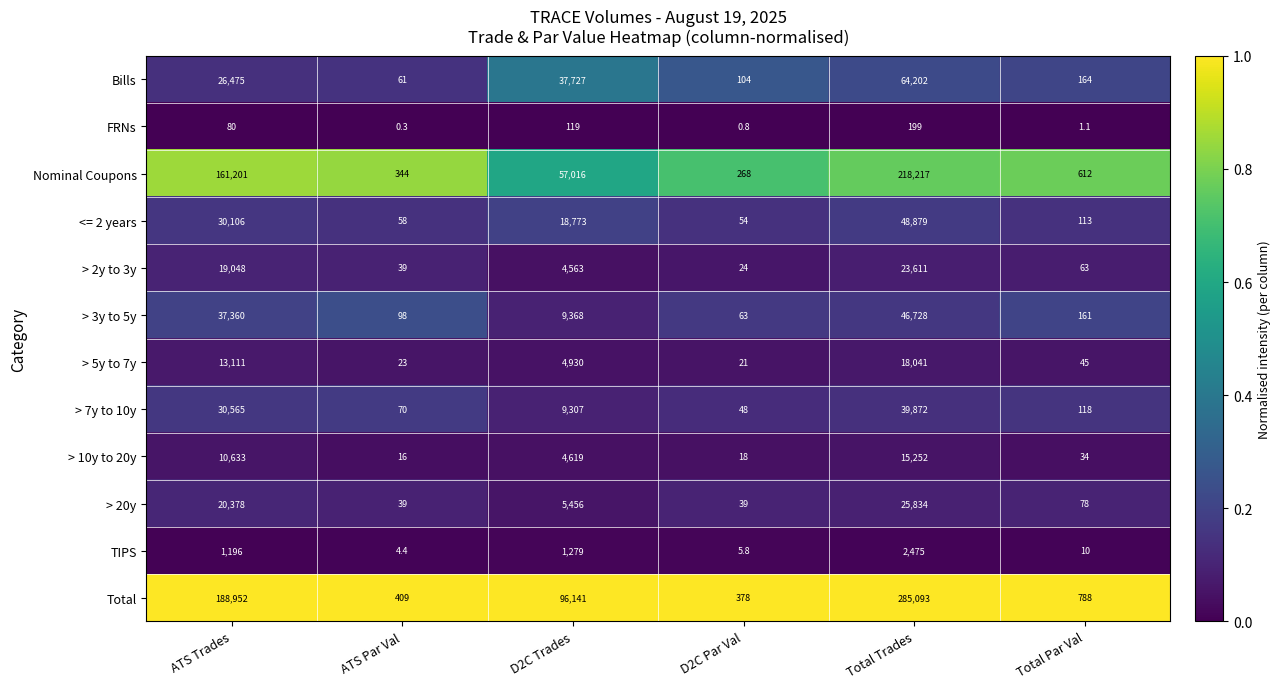

At which label is FRNs closest to 99?

ATS Trades